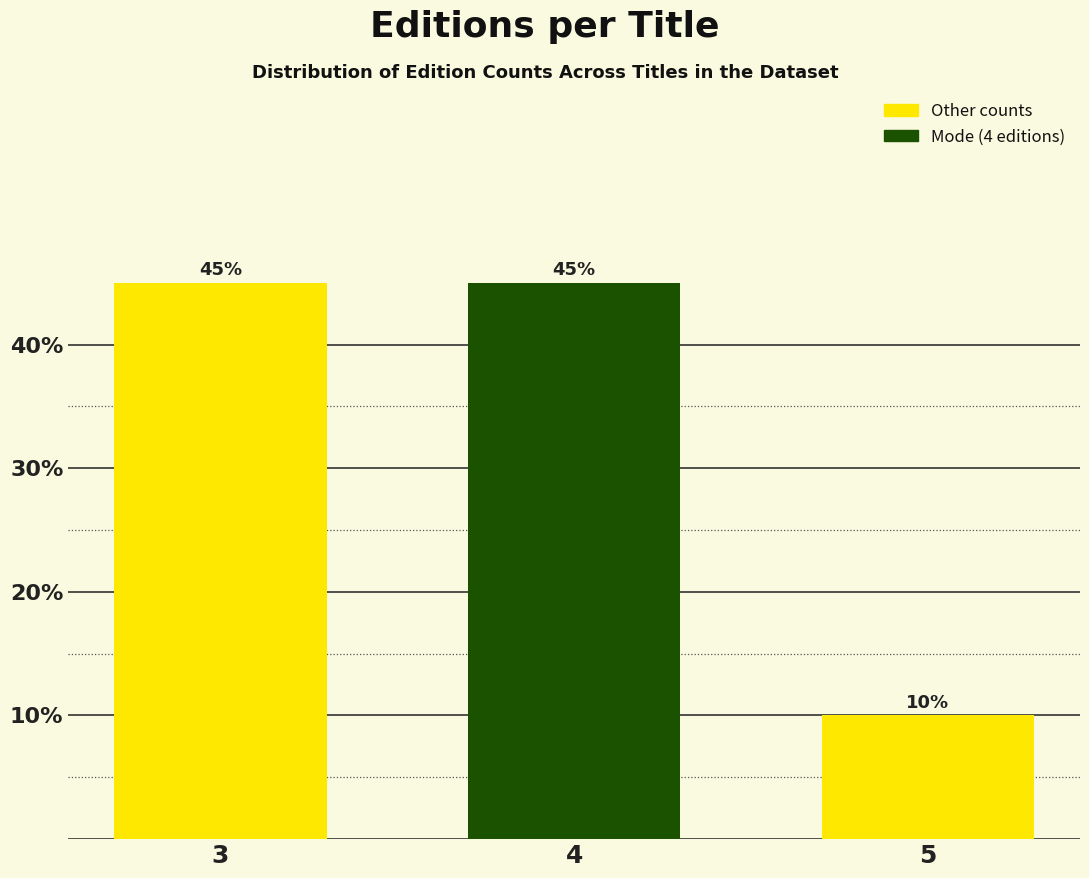

Reading right to left, list all the values displayed in this chart.

5=10	4=45	3=45